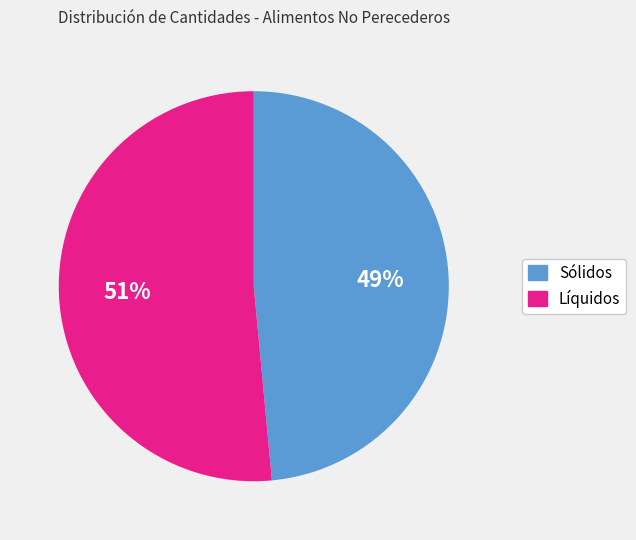

To the nearest percent, what is the average slice percentage?

50%